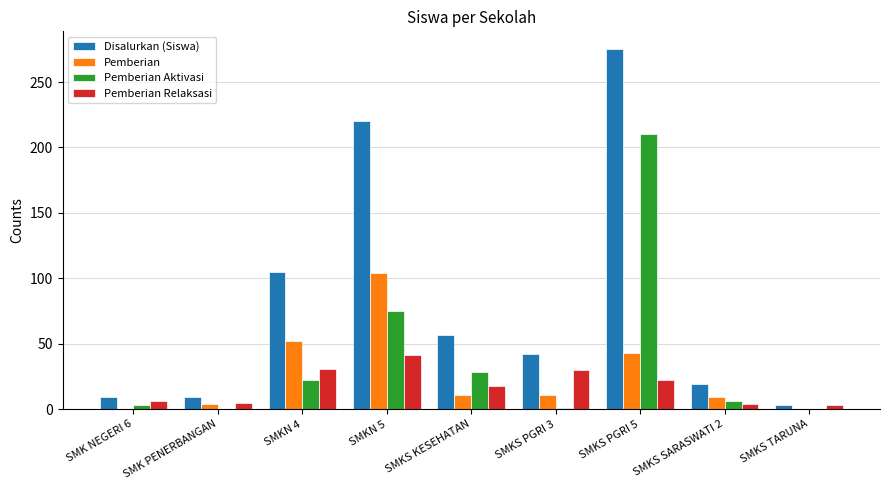

Which series has the largest total across all categories?

Disalurkan (Siswa)